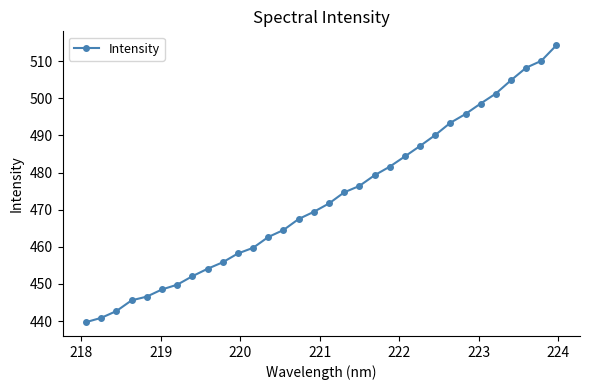

How many values exceed 471?

16